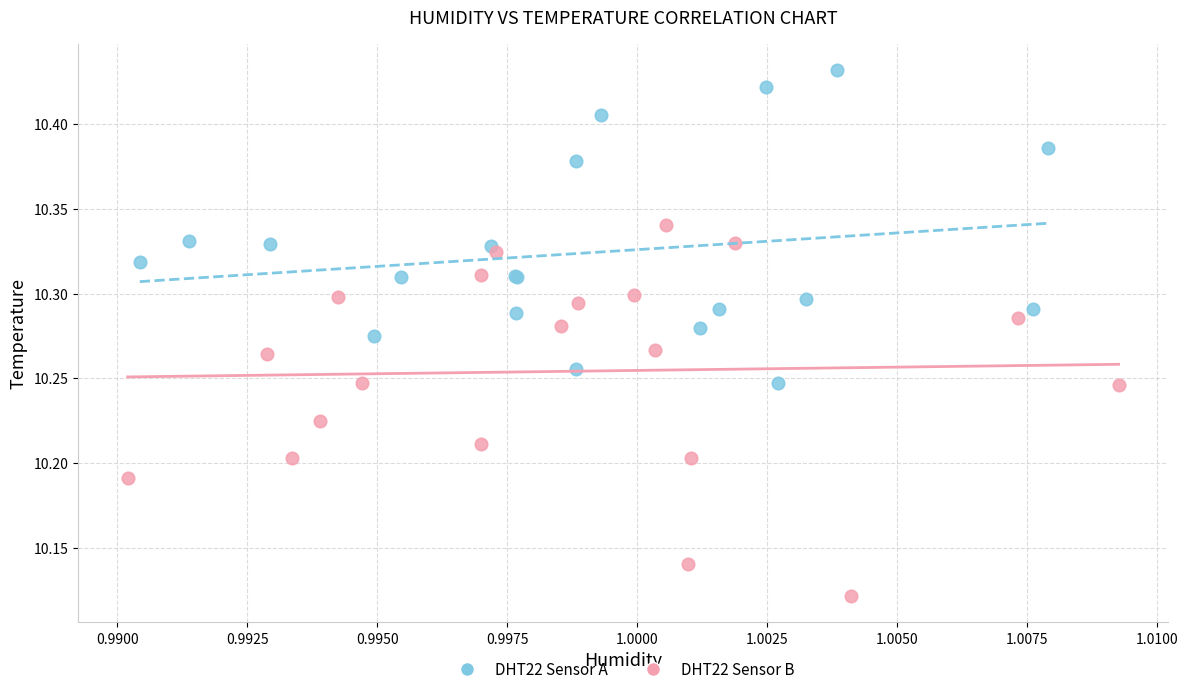

Which series has the largest Y range (max minus min)?

DHT22 Sensor B